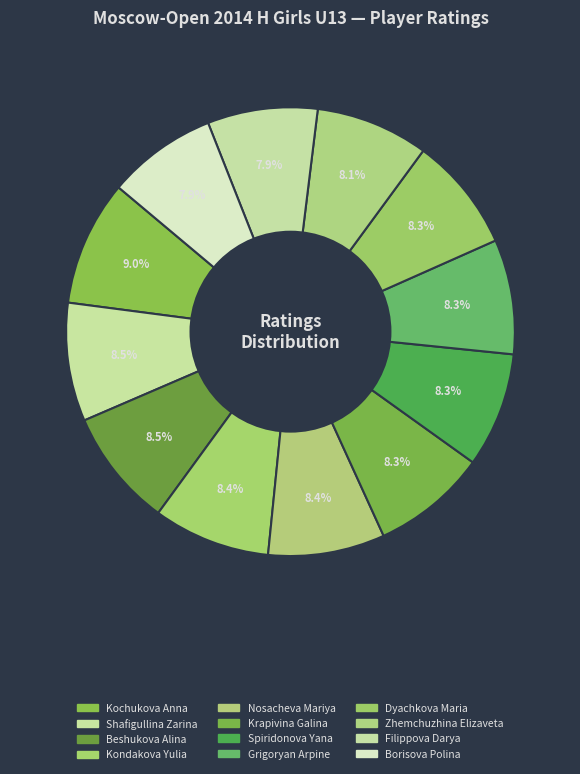

To the nearest percent, what is the difference between the largest and smallest slice percentages?

1%